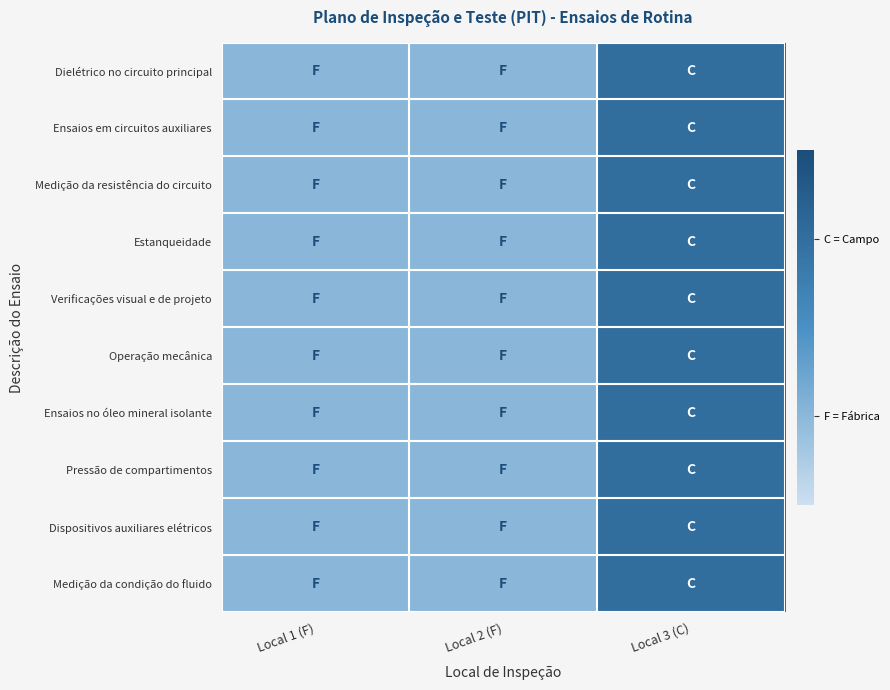

At which category is the sum across all series the highest?

Local 3 (C)